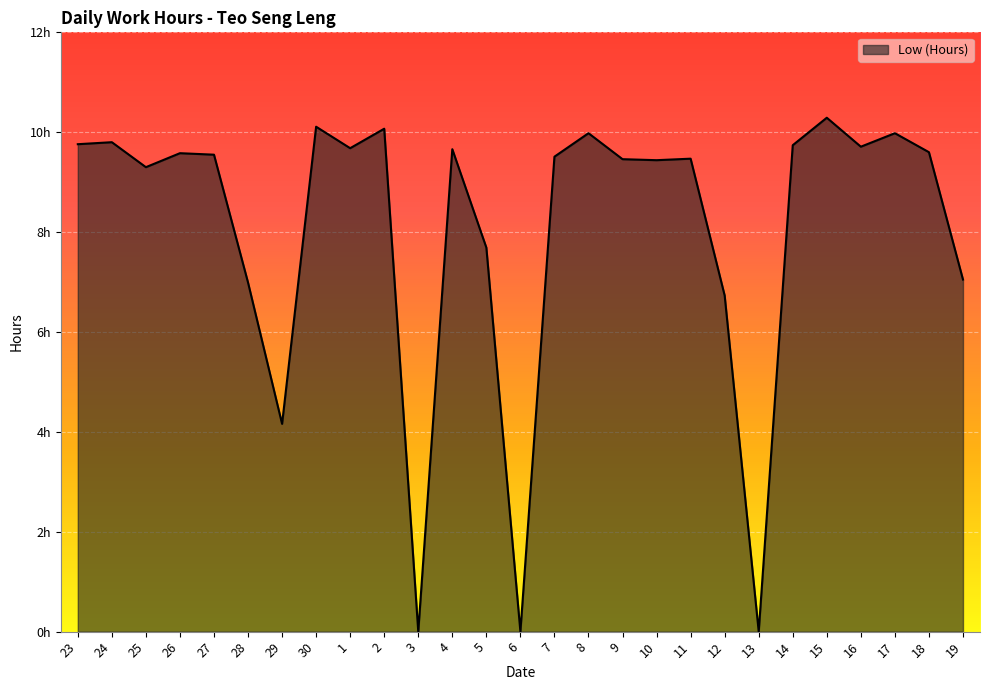

Does the chart have visible grid lines?

Yes